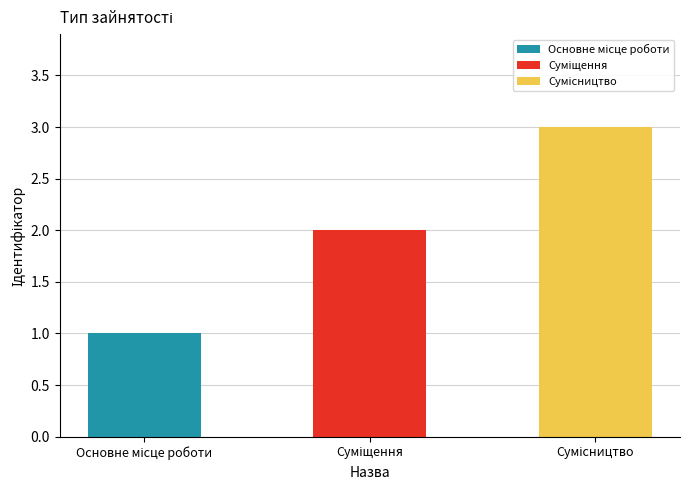

Reading left to right, extract all data points from this chart.

Основне місце роботи=1	Суміщення=2	Сумісництво=3